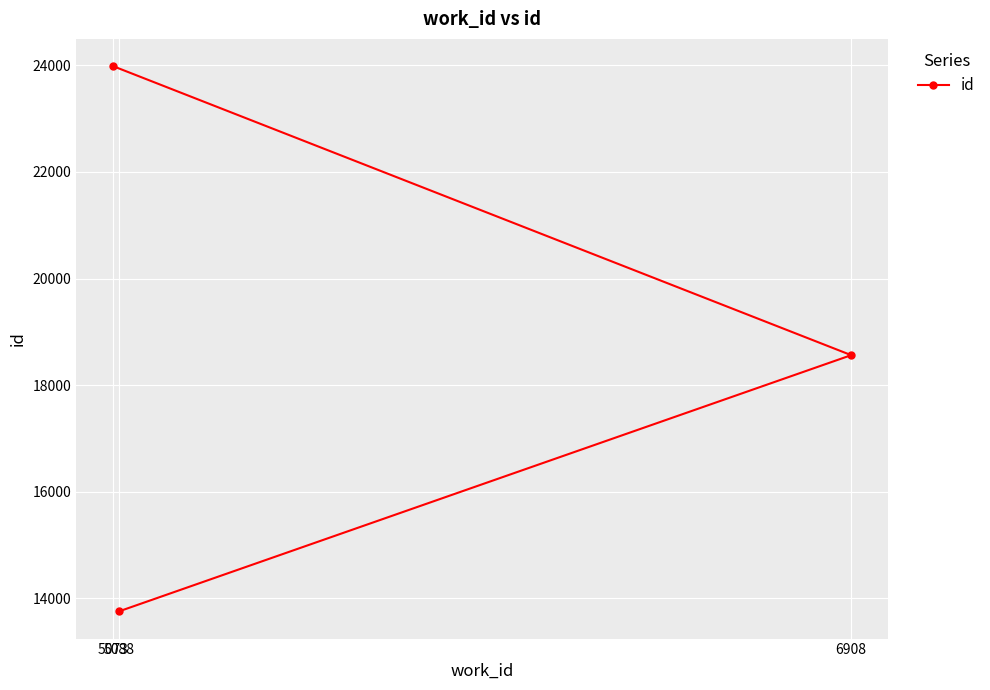

List the labels in order of value, largest first.

5073, 6908, 5088